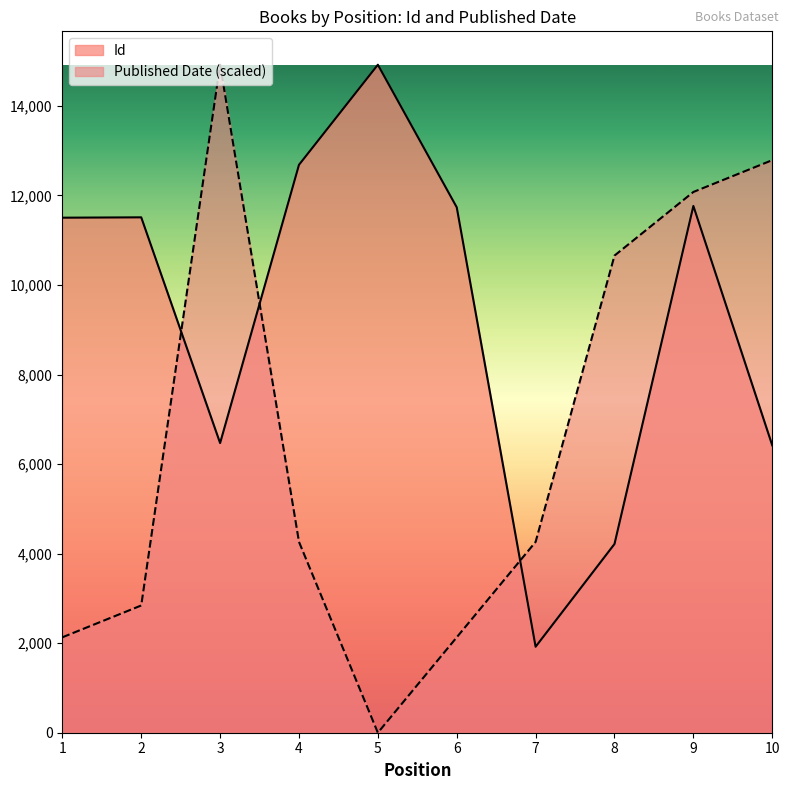

Is the value of Published Date at 3 greater than the value of Id at 4?

Yes